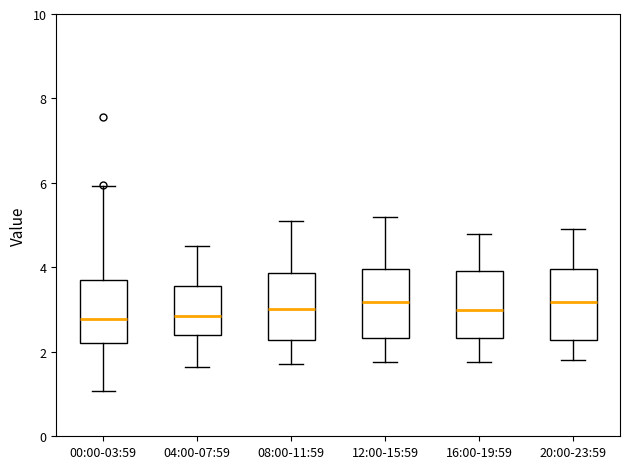

Reading left to right, transcribe this box plot: for each box, give where its median line is, the range the box spans, and where its two whiskers end, as read against the y-axis. The values are not printed on the chart, so give them approximately, as read against the axis.

00:00-03:59: median 2.8, box 2.2 to 3.8, whiskers 1.0 to 6.0
04:00-07:59: median 2.8, box 2.4 to 3.6, whiskers 1.6 to 4.6
08:00-11:59: median 3.0, box 2.2 to 3.8, whiskers 1.8 to 5.2
12:00-15:59: median 3.2, box 2.4 to 4.0, whiskers 1.8 to 5.2
16:00-19:59: median 3.0, box 2.4 to 4.0, whiskers 1.8 to 4.8
20:00-23:59: median 3.2, box 2.2 to 4.0, whiskers 1.8 to 5.0